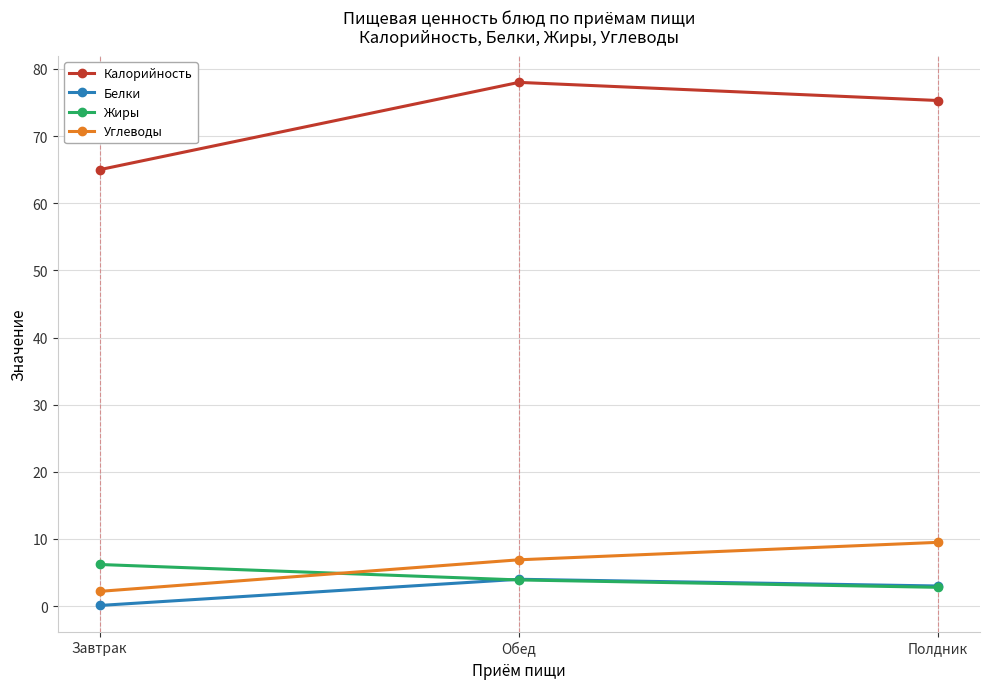

What is the difference between the maximum and minimum values in the Жиры series?

3.4